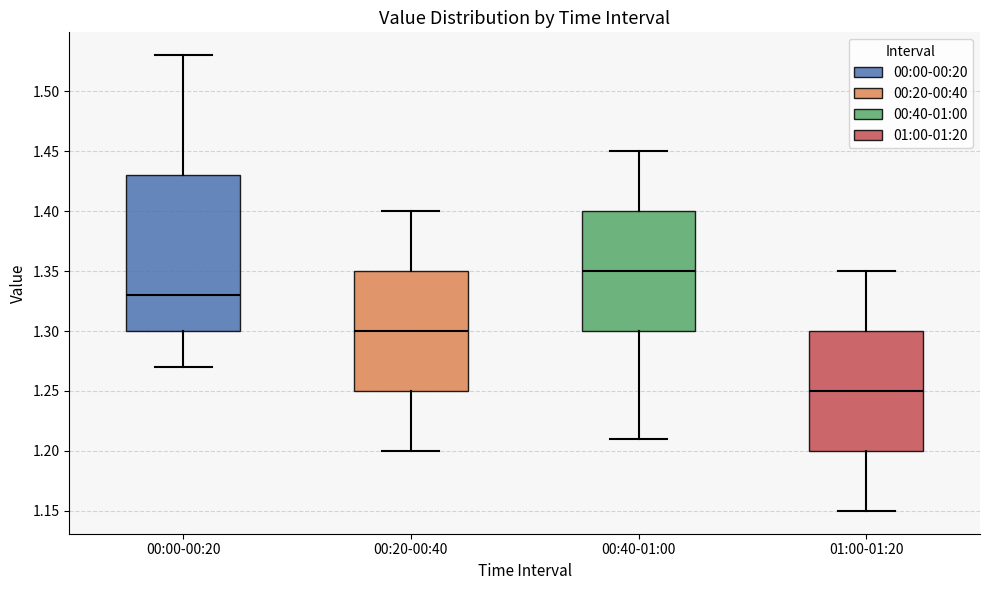

Where does the median line of the box for 01:00-01:20 sit on the y-axis? The values are not printed on the chart, so give them approximately, as read against the axis.

1.25